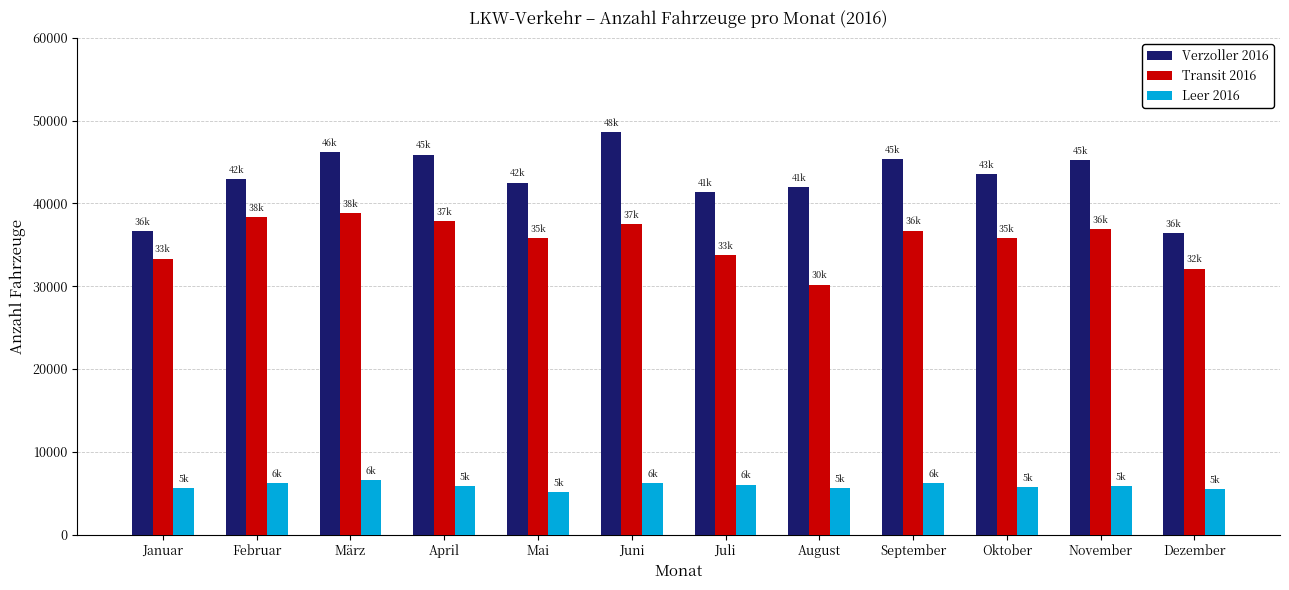

List the series in order of their overall mean, lowest first.

Leer 2016, Transit 2016, Verzoller 2016